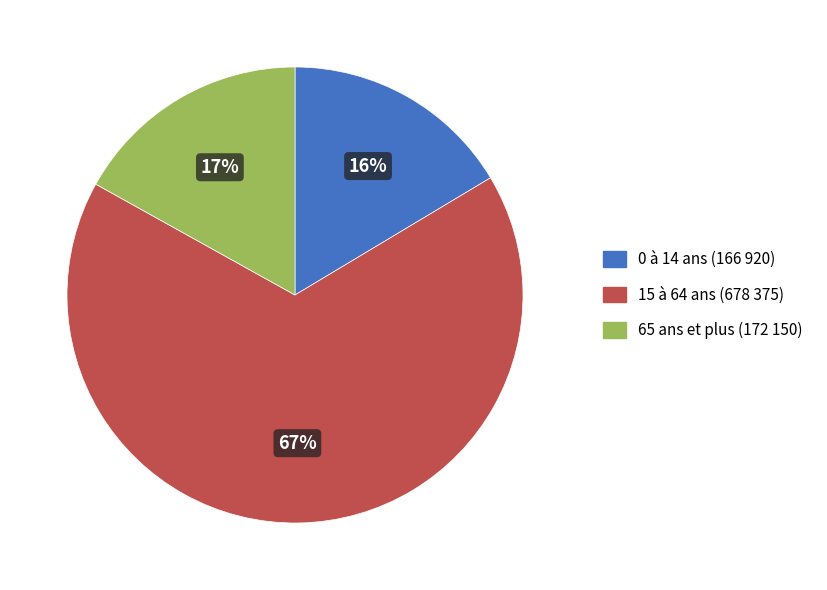

Do 65 ans et plus and 0 à 14 ans together represent more than half of the pie?

No